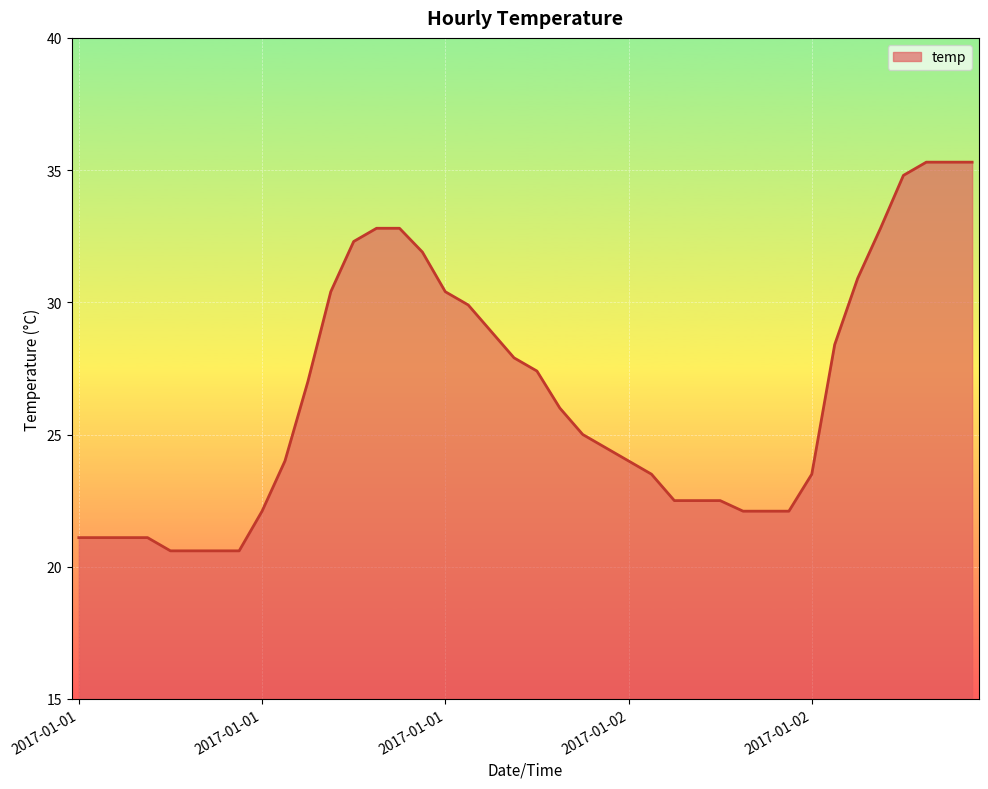

What is the difference between the maximum and minimum values?

14.7